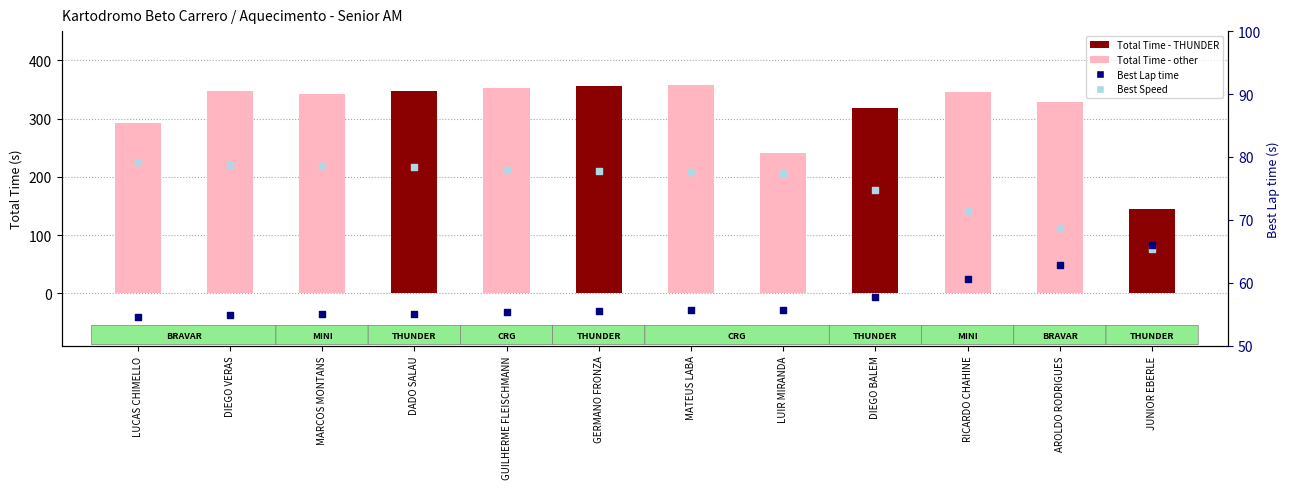

Which series has the largest total across all categories?

Total Time (s)